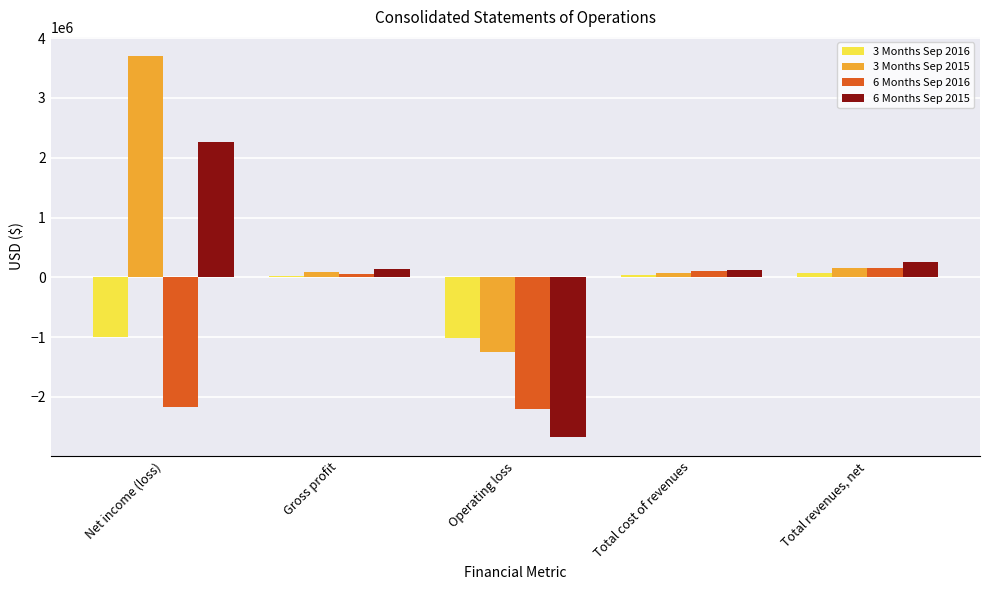

Rank the categories by 3 Months Sep 2015 value from lowest to highest.

Operating loss, Total cost of revenues, Gross profit, Total revenues, net, Net income (loss)